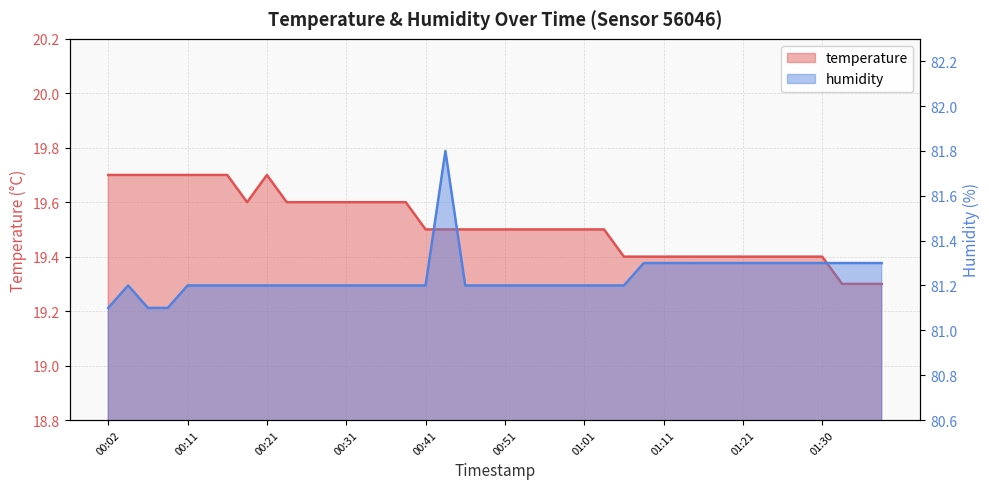

What are all the series names shown in the legend?

temperature, humidity